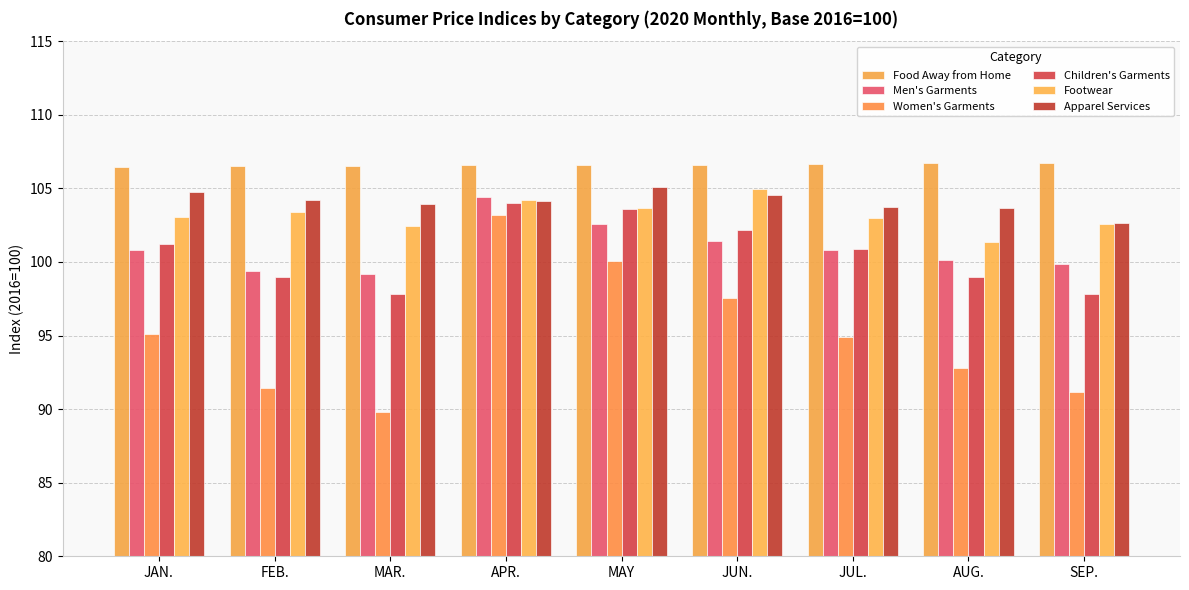

What is the difference between the maximum and minimum values in the Food Away from Home series?

0.3